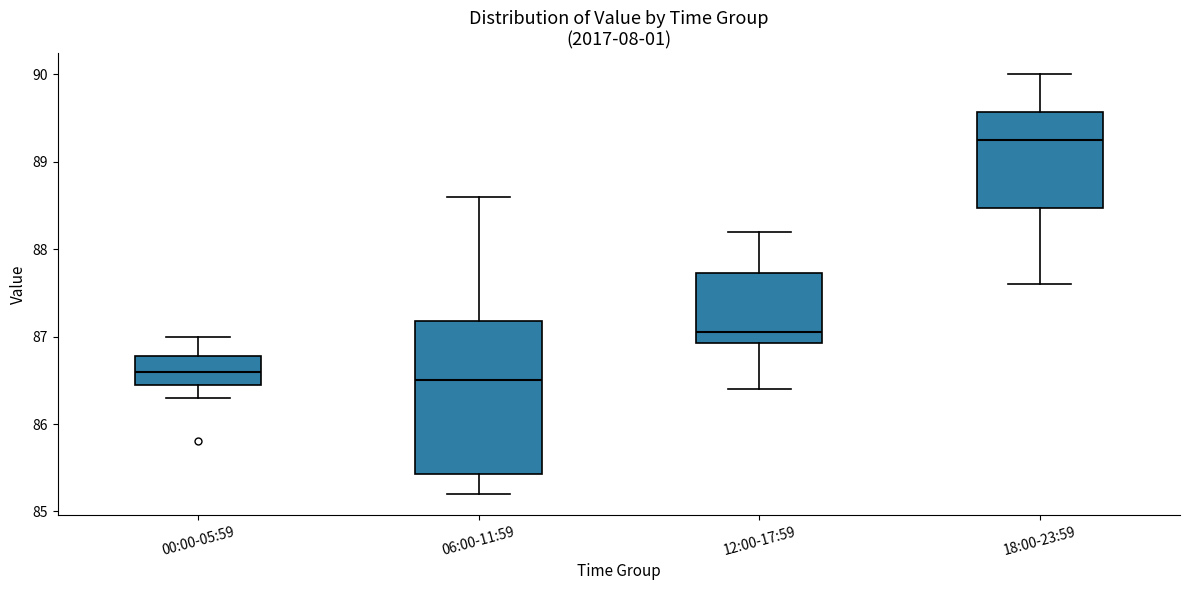

Reading left to right, transcribe this box plot: for each box, give where its median line is, the range the box spans, and where its two whiskers end, as read against the y-axis. The values are not printed on the chart, so give them approximately, as read against the axis.

00:00-05:59: median 86.6, box 86.5 to 86.8, whiskers 86.3 to 87.0
06:00-11:59: median 86.5, box 85.4 to 87.2, whiskers 85.2 to 88.6
12:00-17:59: median 87.1, box 86.9 to 87.7, whiskers 86.4 to 88.2
18:00-23:59: median 89.3, box 88.5 to 89.6, whiskers 87.6 to 90.0